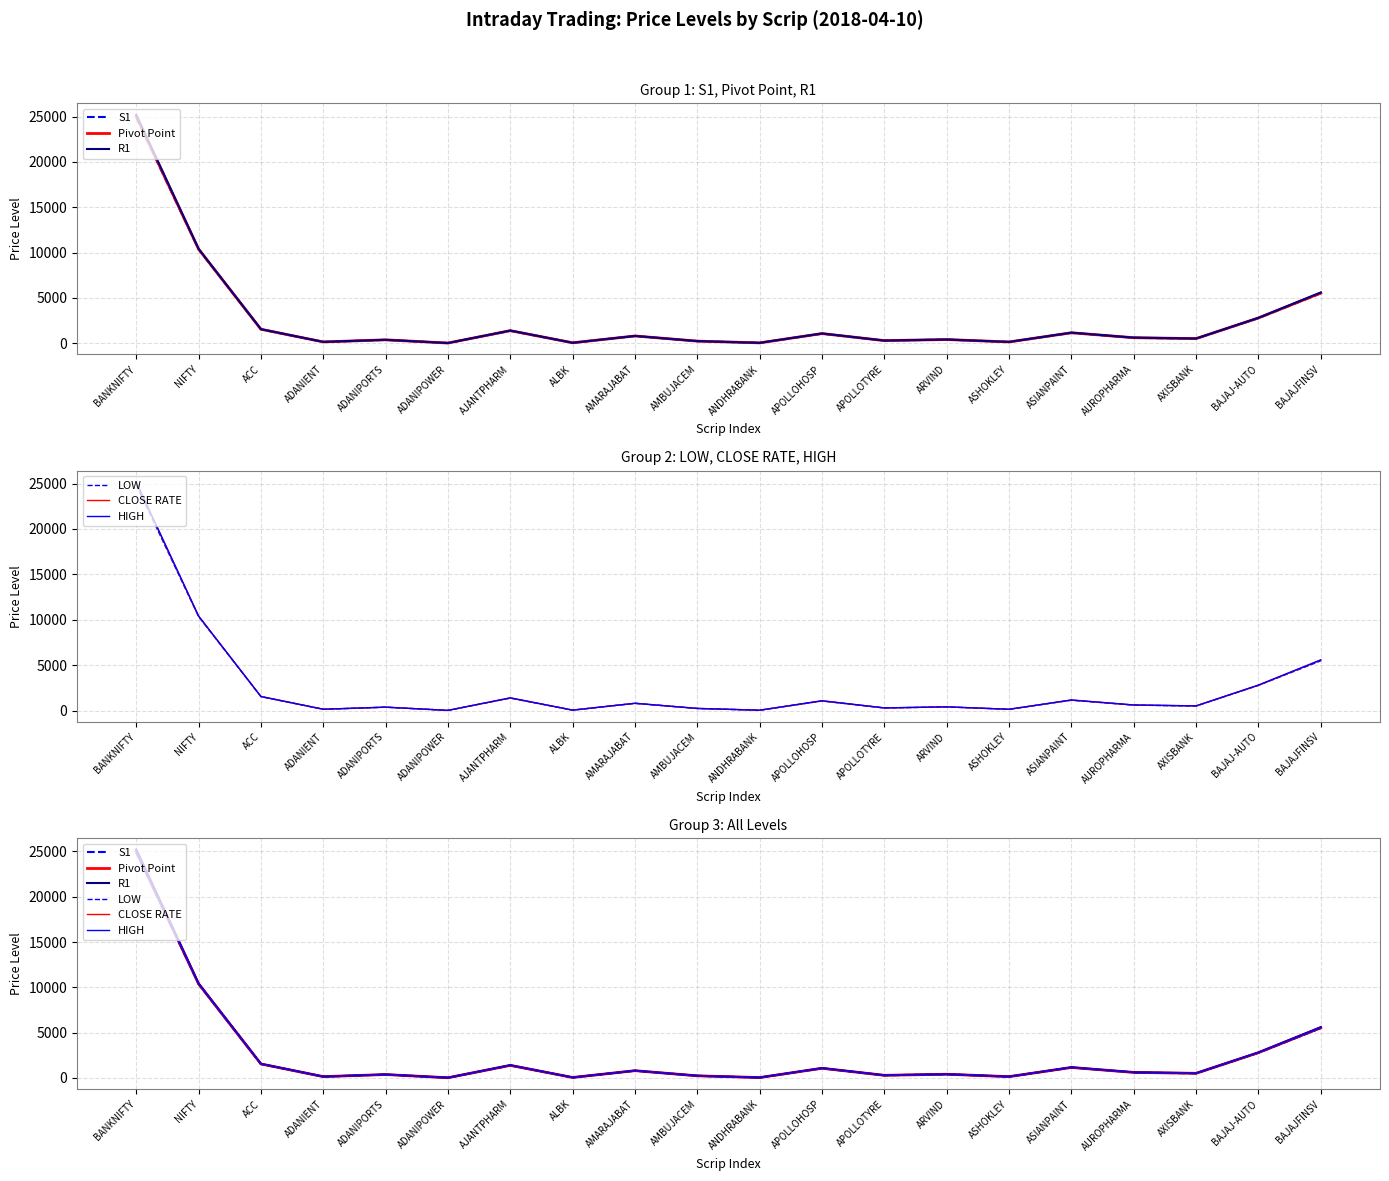

Is the value of CLOSE RATE at ADANIPORTS greater than the value of Pivot Point at APOLLOTYRE?

Yes